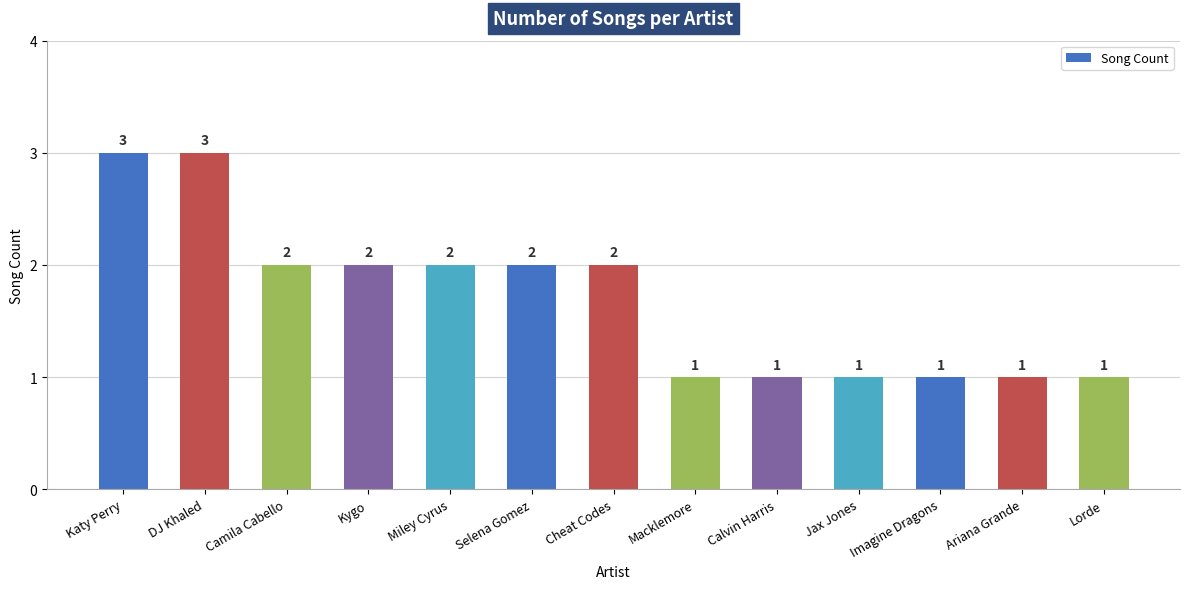

Is it true that the value at Macklemore is 1?

True